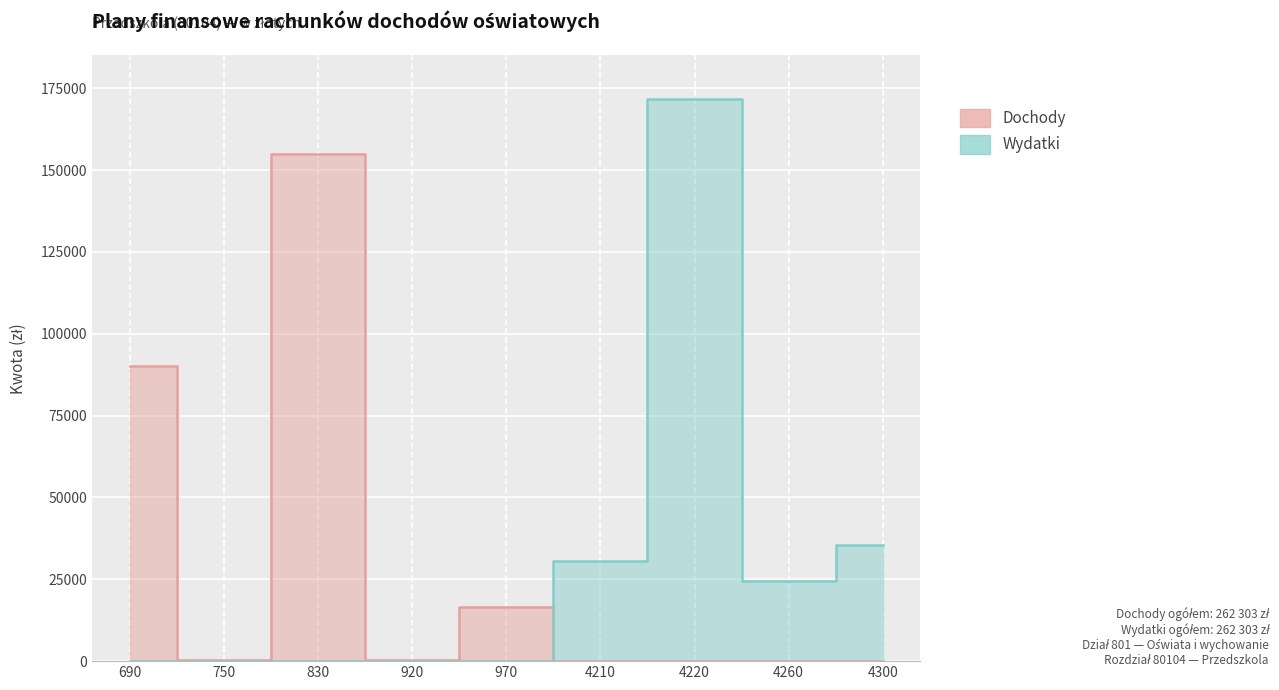

True or false: Wydatki has a value of 51450 at 4300.

False